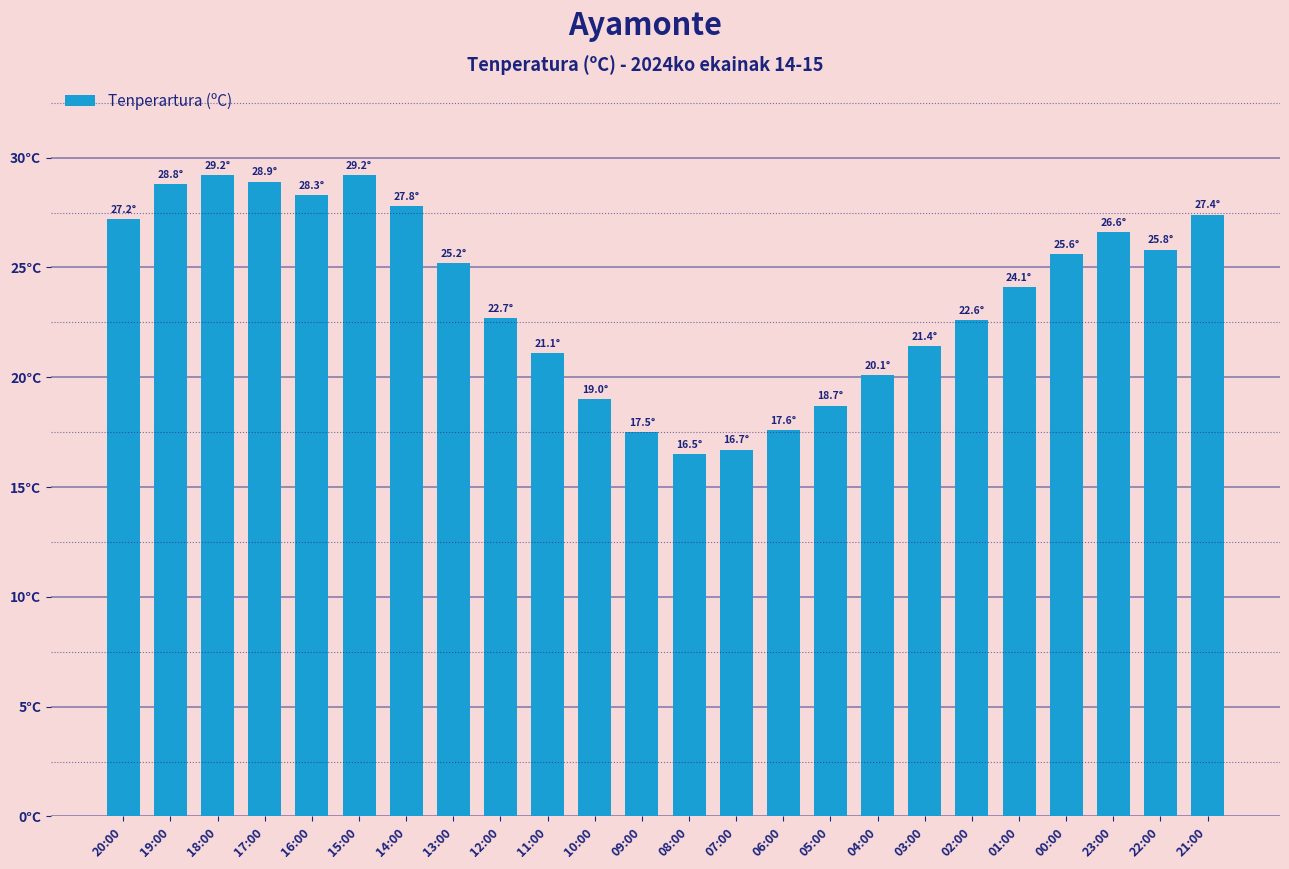

Which has a higher value, 14:00 or 21:00?

14:00